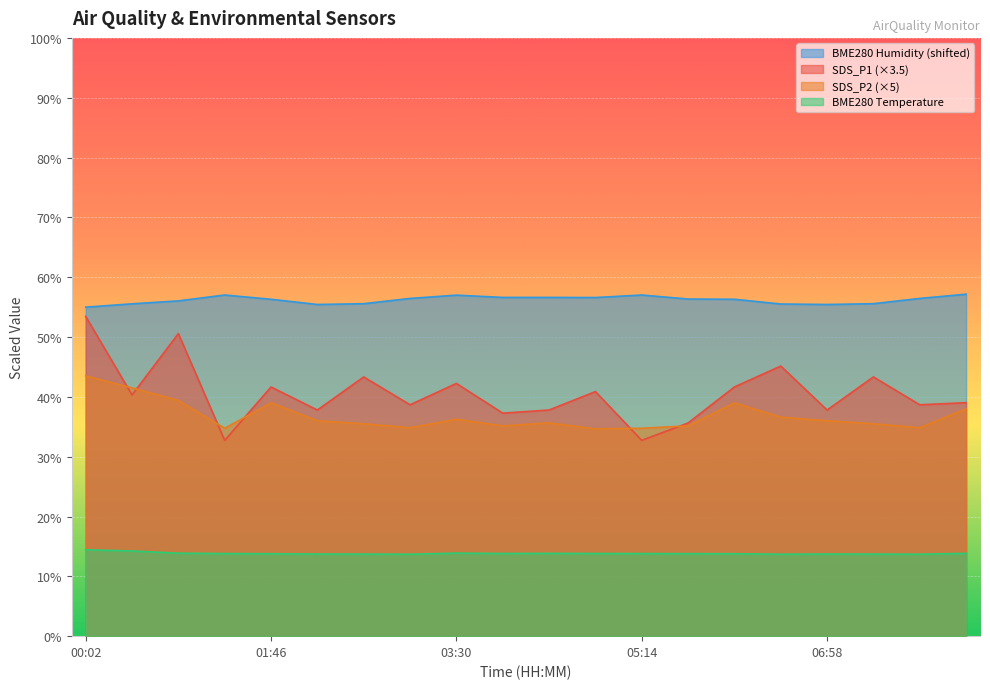

What is the minimum value for SDS_P1?

32.7